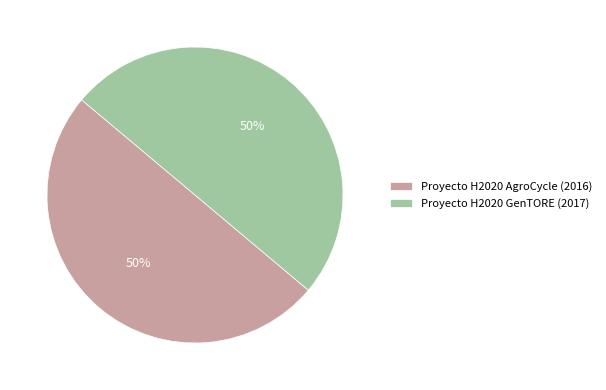

Is it true that Proyecto H2020 GenTORE (2017) is 50% of the pie?

True